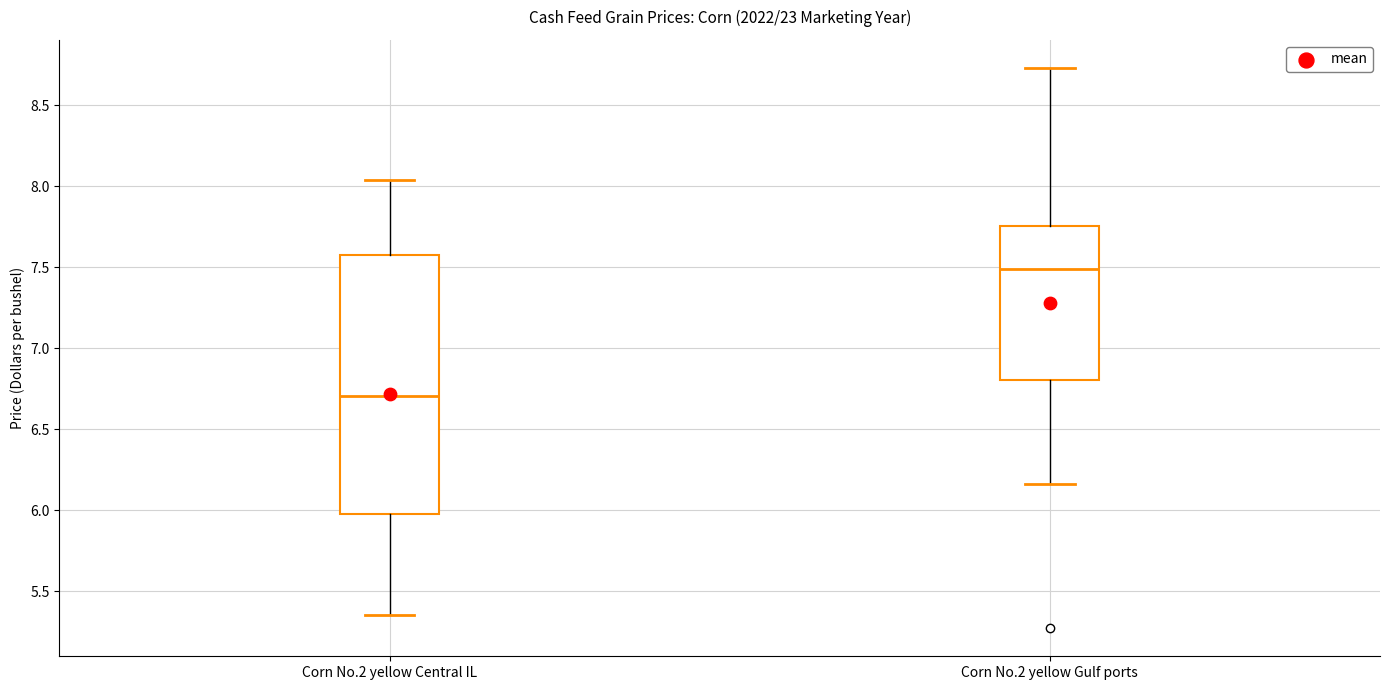

Which box has the lowest median line?

Corn No.2 yellow Central IL